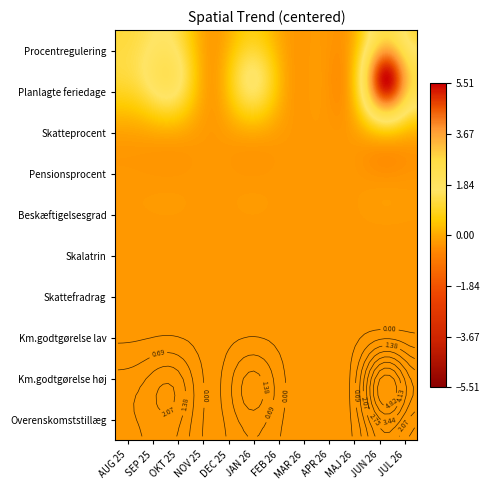

Reading right to left, list all the values displayed in this chart.

Procentregulering: JUL 26=0.0	JUN 26=0.0	MAJ 26=0.0	APR 26=0.0	MAR 26=0.0	FEB 26=0.0	JAN 26=0.0	DEC 25=0.0	NOV 25=0.0	OKT 25=1.2	SEP 25=1.2	AUG 25=1.2
Planlagte feriedage: JUL 26=0.0	JUN 26=15.0	MAJ 26=0.0	APR 26=0.0	MAR 26=0.0	FEB 26=0.0	JAN 26=5.0	DEC 25=0.0	NOV 25=0.0	OKT 25=5.0	SEP 25=2.0	AUG 25=2.0
Skatteprocent: JUL 26=0.0	JUN 26=0.0	MAJ 26=0.0	APR 26=0.0	MAR 26=0.0	FEB 26=0.0	JAN 26=0.0	DEC 25=0.0	NOV 25=0.0	OKT 25=0.0	SEP 25=0.0	AUG 25=0.0
Pensionsprocent: JUL 26=0.0	JUN 26=0.0	MAJ 26=0.0	APR 26=0.0	MAR 26=0.0	FEB 26=0.0	JAN 26=0.0	DEC 25=0.0	NOV 25=0.0	OKT 25=0.0	SEP 25=0.0	AUG 25=0.0
Beskæftigelsesgrad: JUL 26=0.0	JUN 26=0.0	MAJ 26=0.0	APR 26=0.0	MAR 26=0.0	FEB 26=0.0	JAN 26=0.0	DEC 25=0.0	NOV 25=0.0	OKT 25=0.0	SEP 25=0.0	AUG 25=0.0
Skalatrin: JUL 26=0.0	JUN 26=0.0	MAJ 26=0.0	APR 26=0.0	MAR 26=0.0	FEB 26=0.0	JAN 26=0.0	DEC 25=0.0	NOV 25=0.0	OKT 25=0.0	SEP 25=0.0	AUG 25=0.0
Skattefradrag: JUL 26=0.0	JUN 26=0.0	MAJ 26=0.0	APR 26=0.0	MAR 26=0.0	FEB 26=0.0	JAN 26=0.0	DEC 25=0.0	NOV 25=0.0	OKT 25=0.0	SEP 25=0.0	AUG 25=0.0
Km.godtgørelse lav: JUL 26=0.0	JUN 26=0.0	MAJ 26=0.0	APR 26=0.0	MAR 26=0.0	FEB 26=0.0	JAN 26=0.0	DEC 25=0.0	NOV 25=0.0	OKT 25=0.0	SEP 25=0.0	AUG 25=0.0
Km.godtgørelse høj: JUL 26=0.0	JUN 26=0.0	MAJ 26=0.0	APR 26=0.0	MAR 26=0.0	FEB 26=0.0	JAN 26=0.0	DEC 25=0.0	NOV 25=0.0	OKT 25=0.0	SEP 25=0.0	AUG 25=0.0
Overenskomststillæg: JUL 26=0.0	JUN 26=0.0	MAJ 26=0.0	APR 26=0.0	MAR 26=0.0	FEB 26=0.0	JAN 26=0.0	DEC 25=0.0	NOV 25=0.0	OKT 25=0.0	SEP 25=0.0	AUG 25=0.0